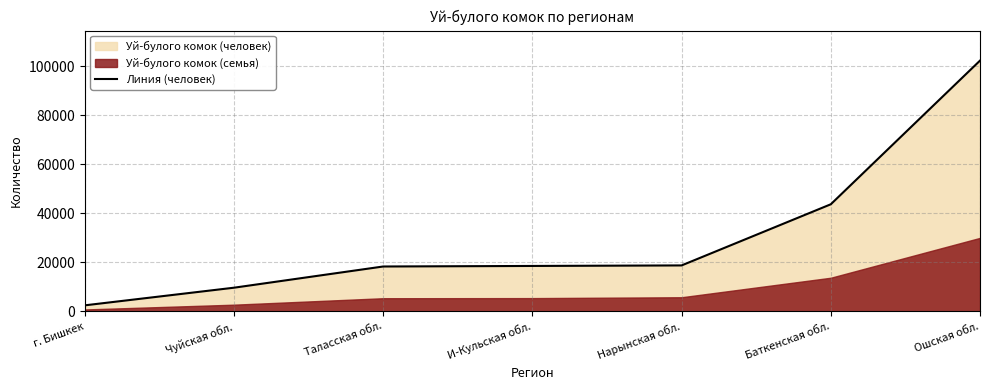

Between г. Бишкек and Чуйская обл., which is larger?

Чуйская обл.